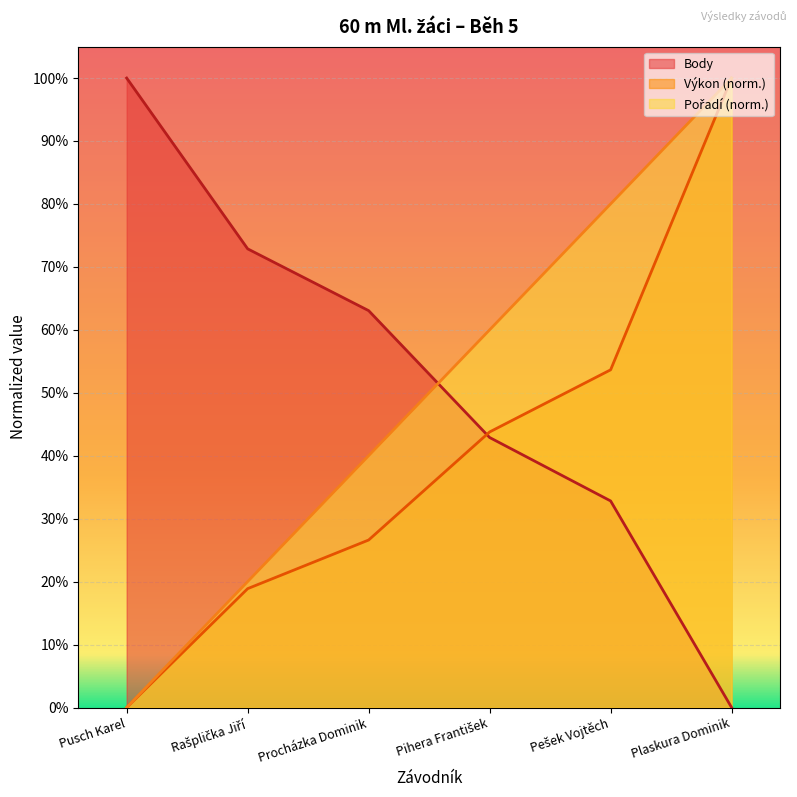

What is the value of the Body point at the 3rd from the left?

0.6